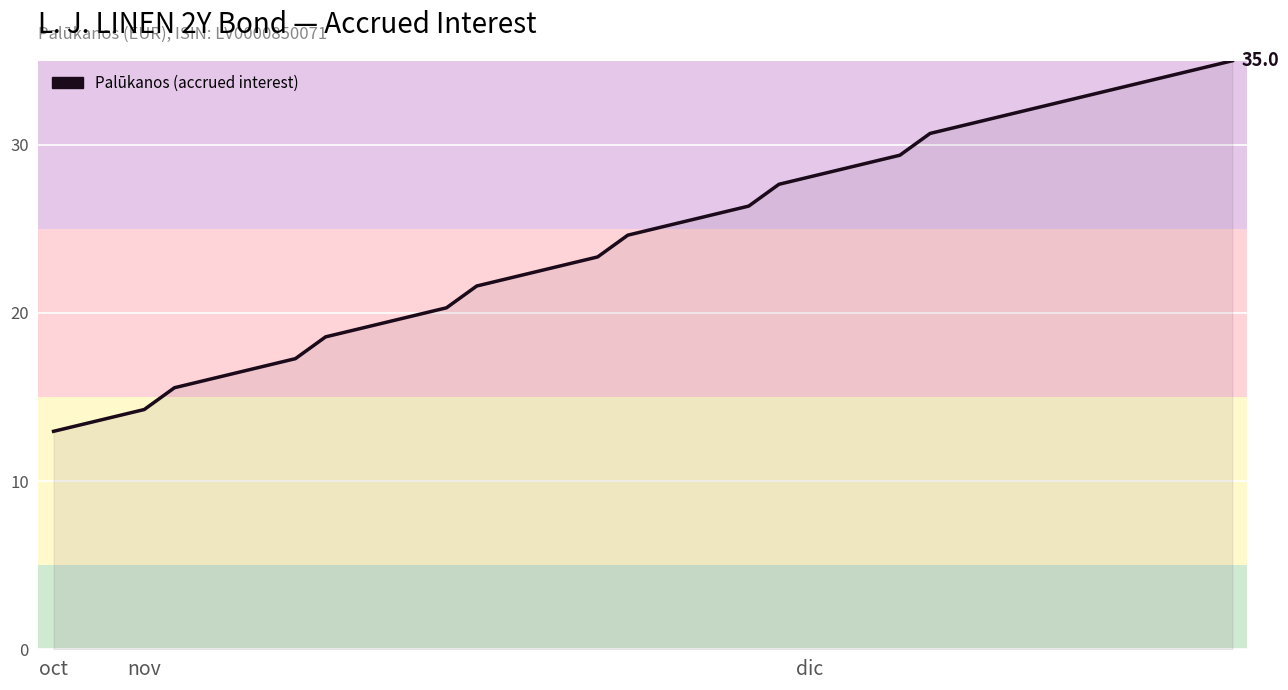

What is the difference between the maximum and minimum values?

22.0